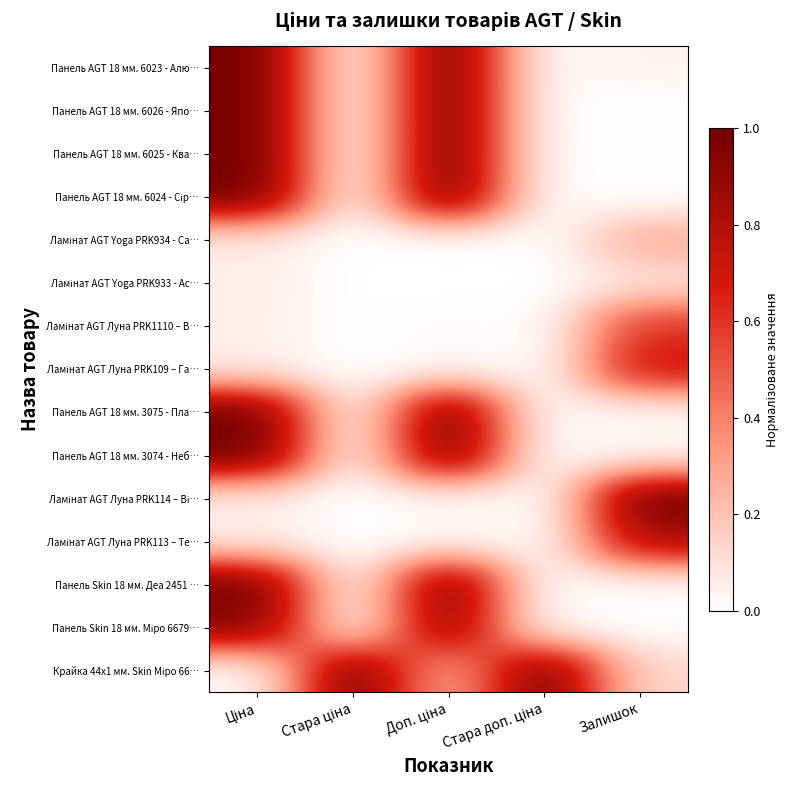

At which category does the chart reach its minimum across all series?

Стара ціна